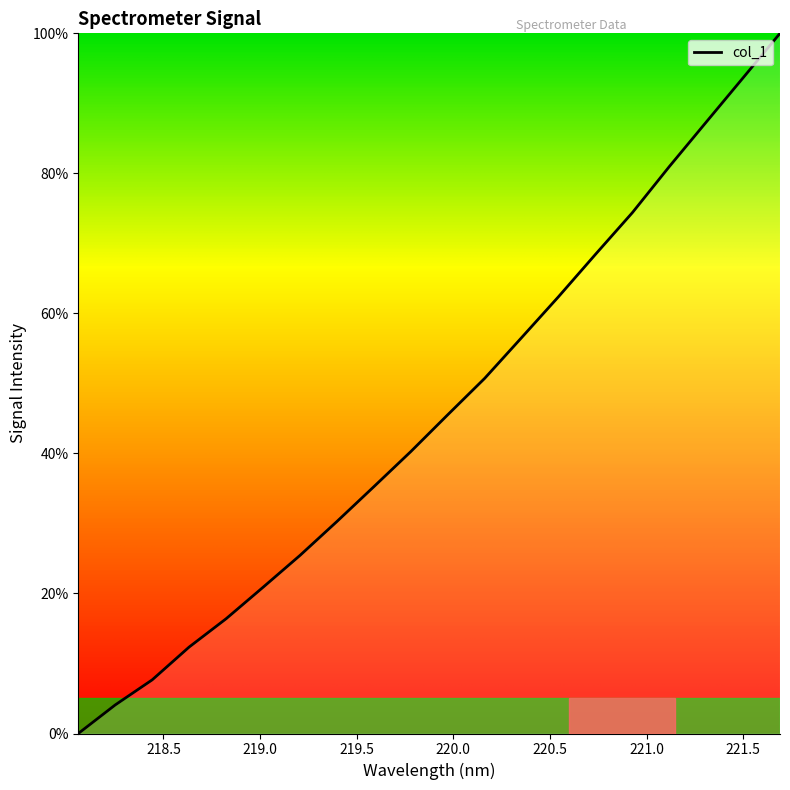

How many values are below 45?

10